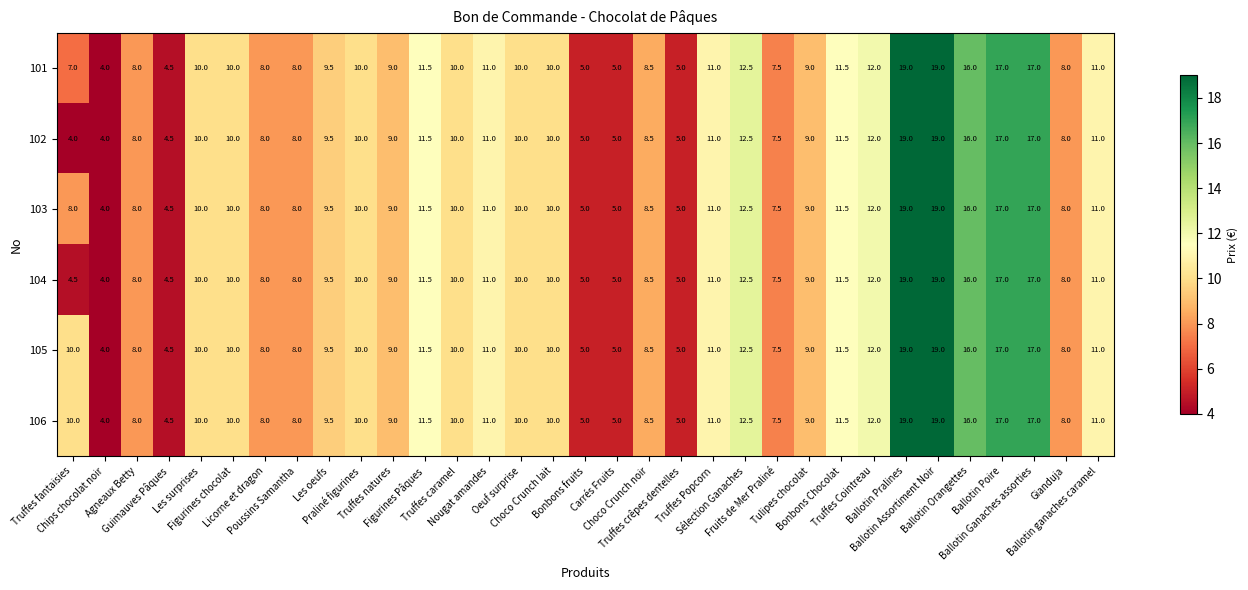

What is the difference between the maximum and minimum values in the 105 series?

15.0